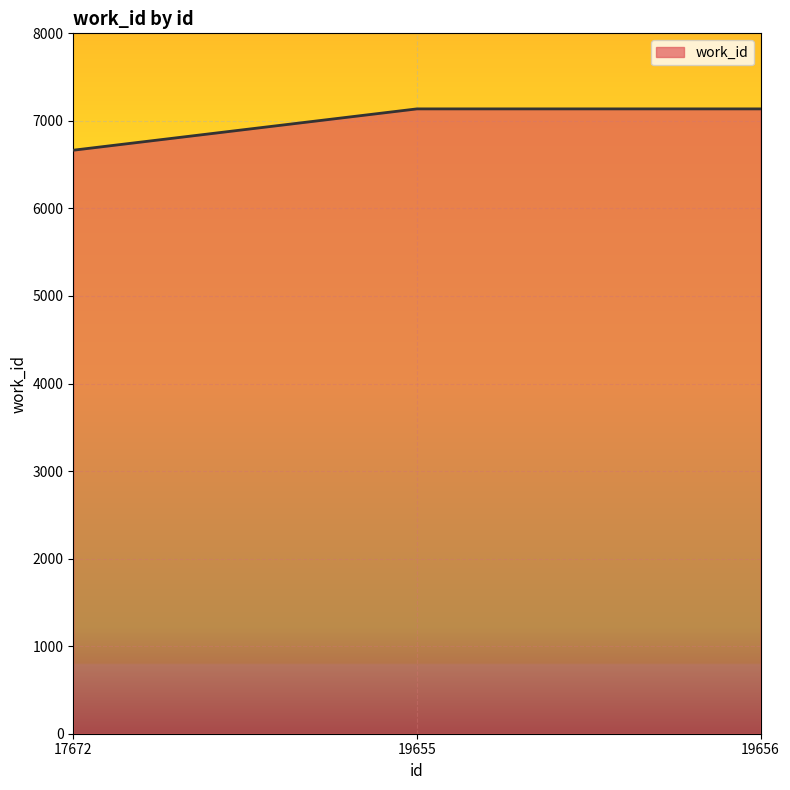

What is the sum of all values?

20939